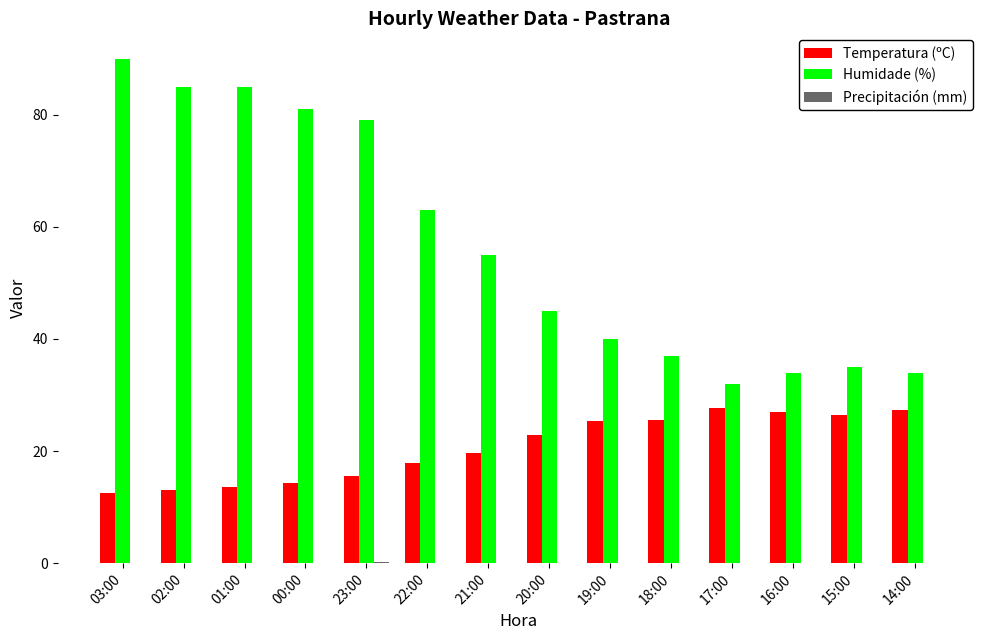

At which category does the chart reach its peak across all series?

03:00